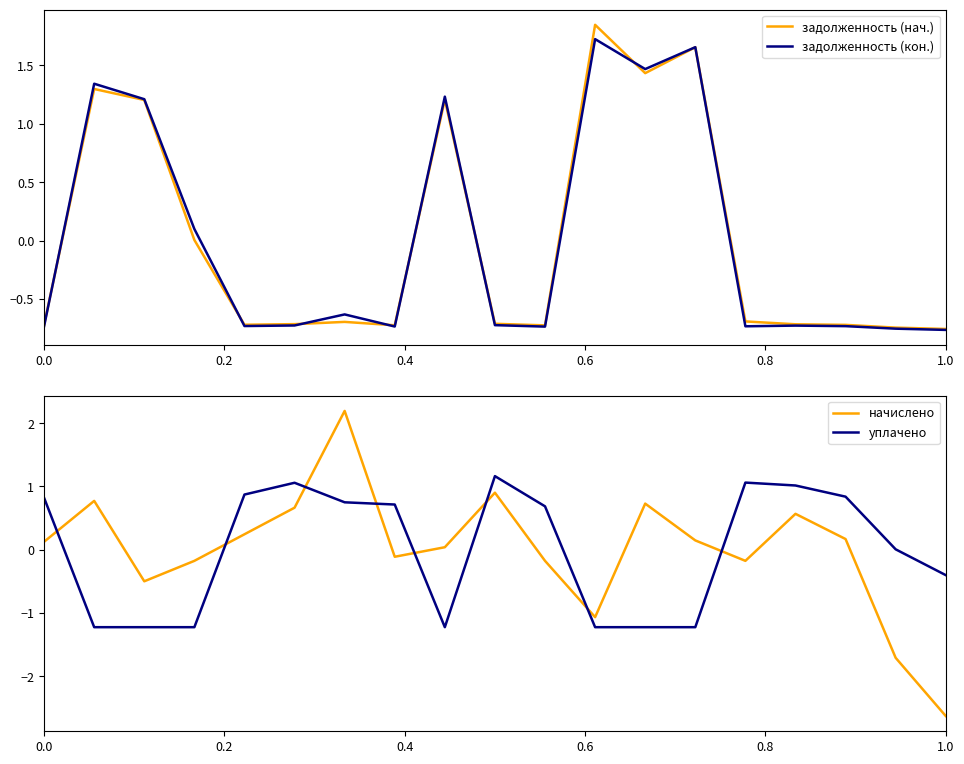

How many values in the начислено series exceed 0?

11